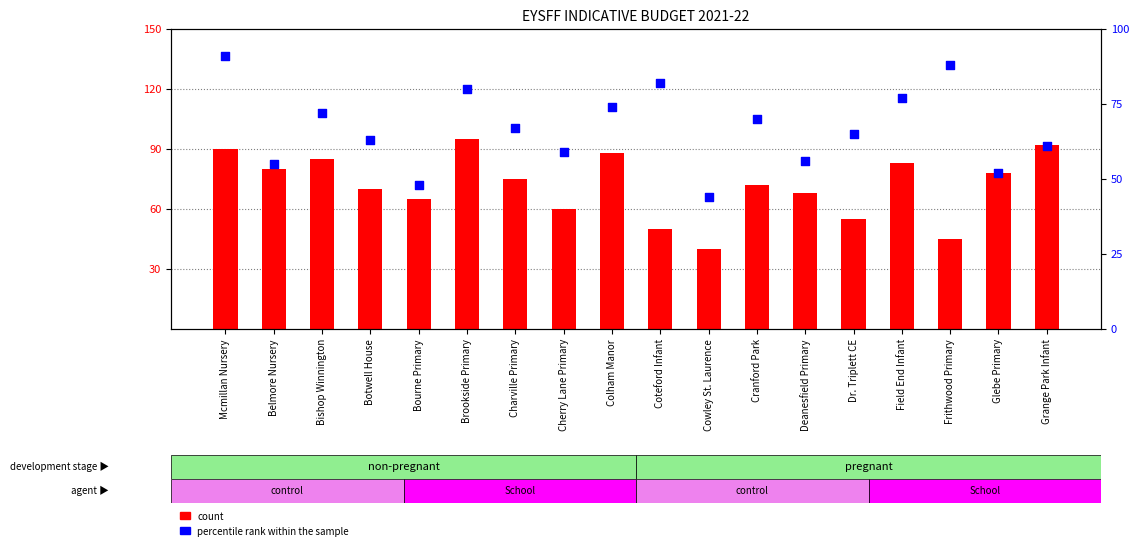

Which series reaches the minimum Y coordinate?

count